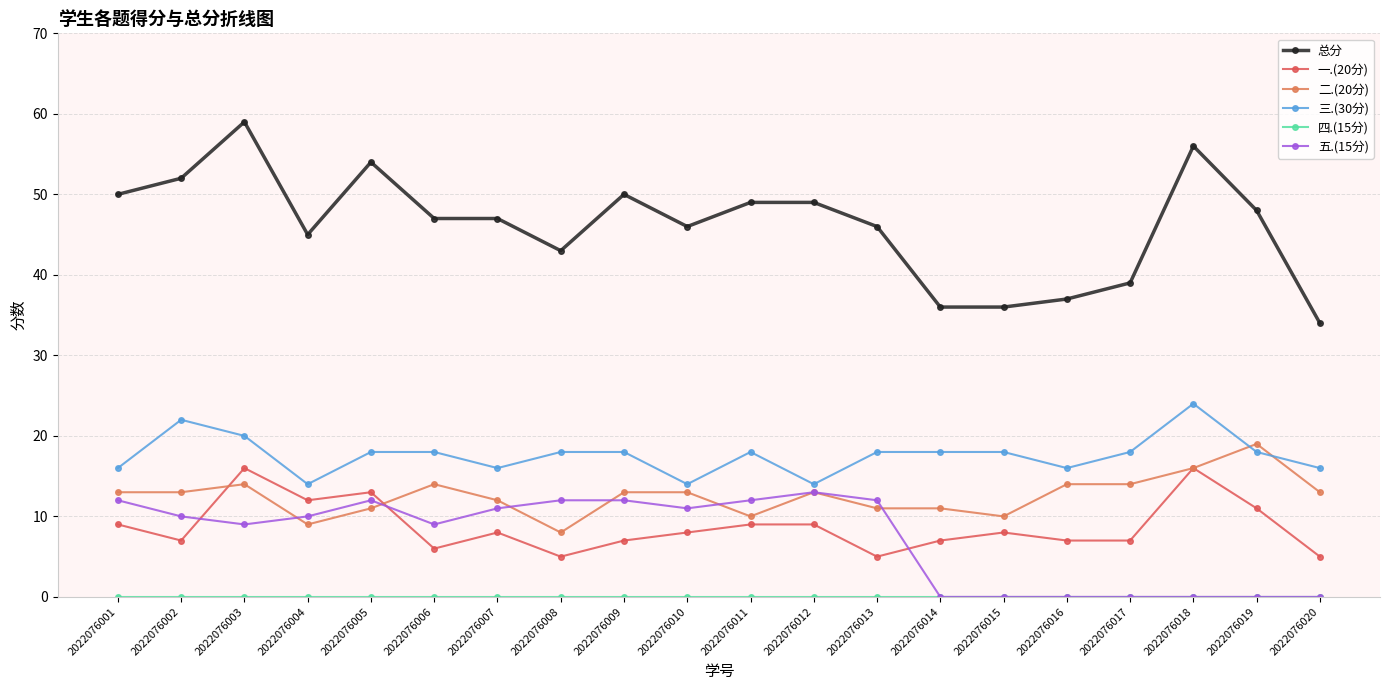

At which category is the sum across all series the highest?

2022076003